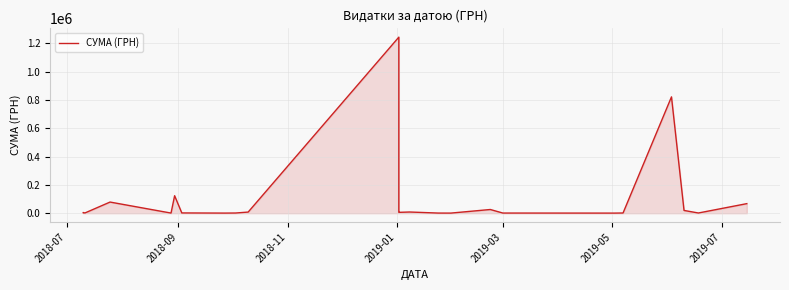

Between 2019-03 and 2018-09, which is larger?

2018-09